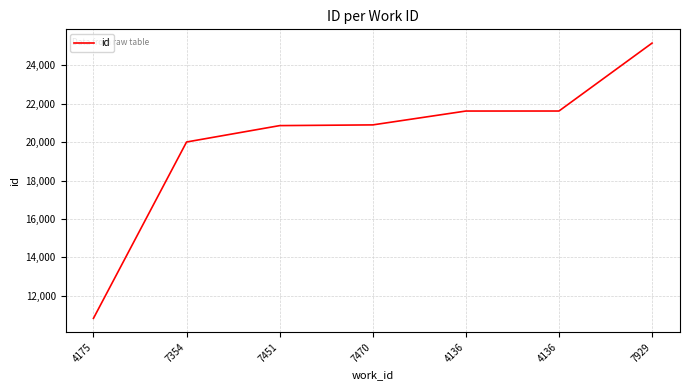

How many lines are shown in the chart?

1